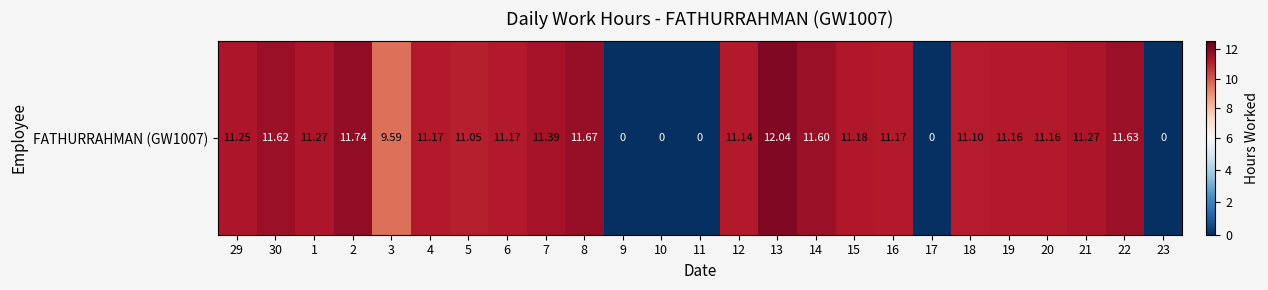

How many categories are shown in the chart?

25